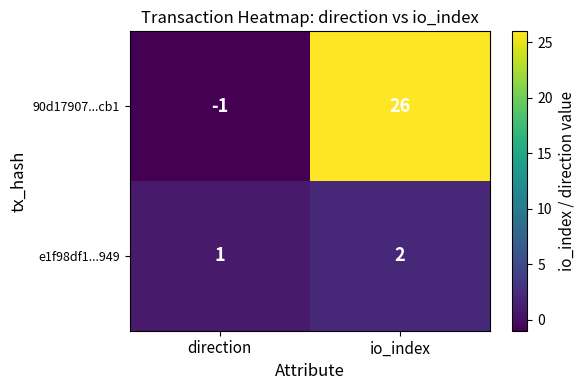

How many categories are shown in the chart?

2